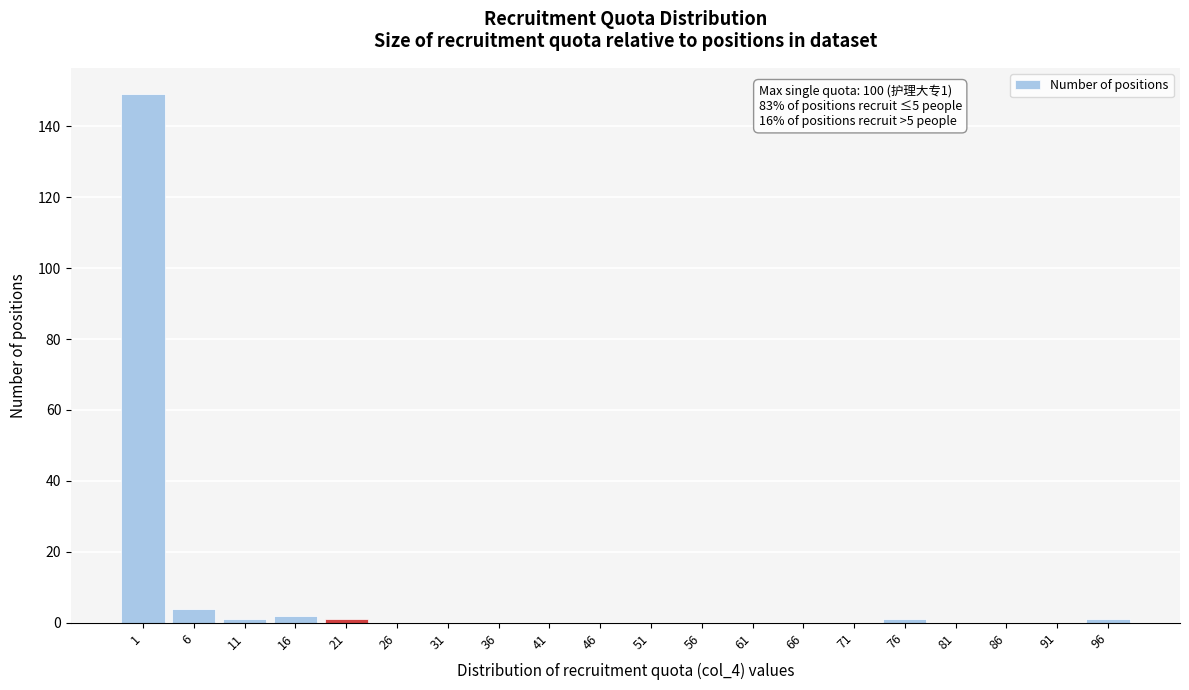

Reading left to right, transcribe all the data shown in this chart.

1=149	6=4	11=1	16=2	21=1	26=0	31=0	36=0	41=0	46=0	51=0	56=0	61=0	66=0	71=0	76=1	81=0	86=0	91=0	96=1